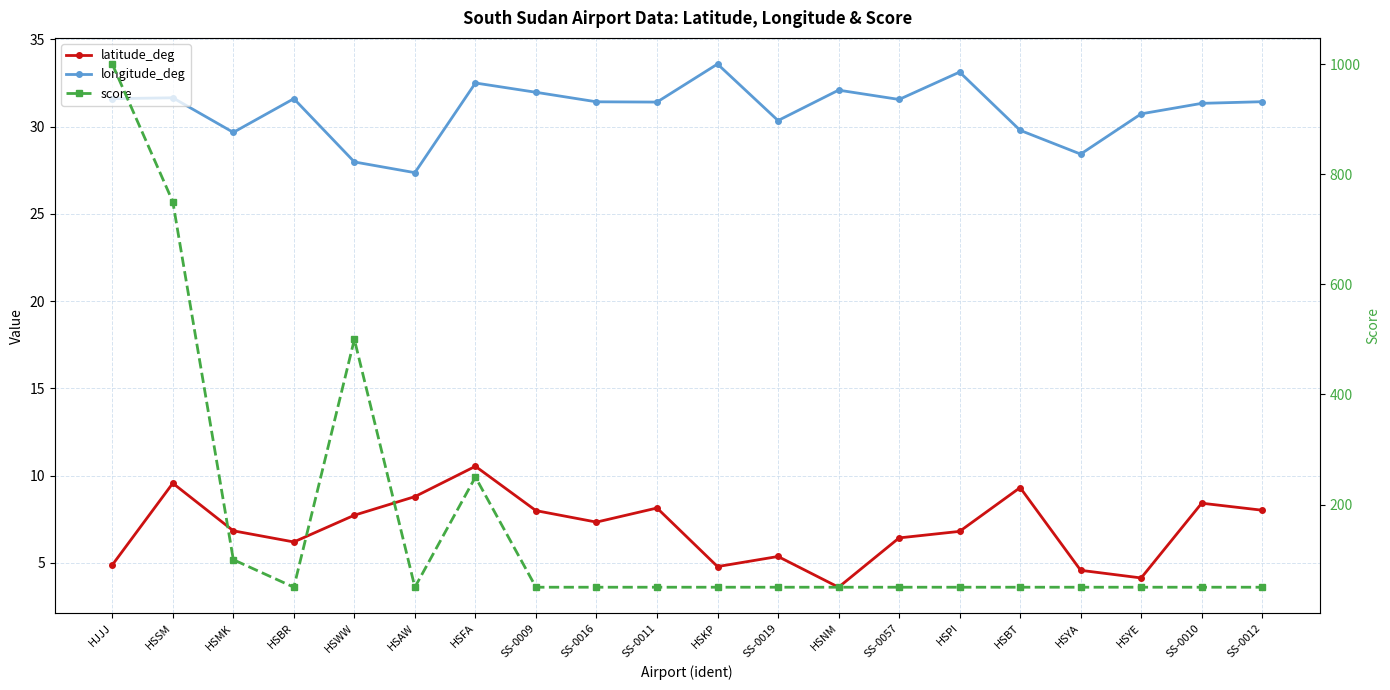

What is the sum of the score values at HSMK and HSNM?

150.0